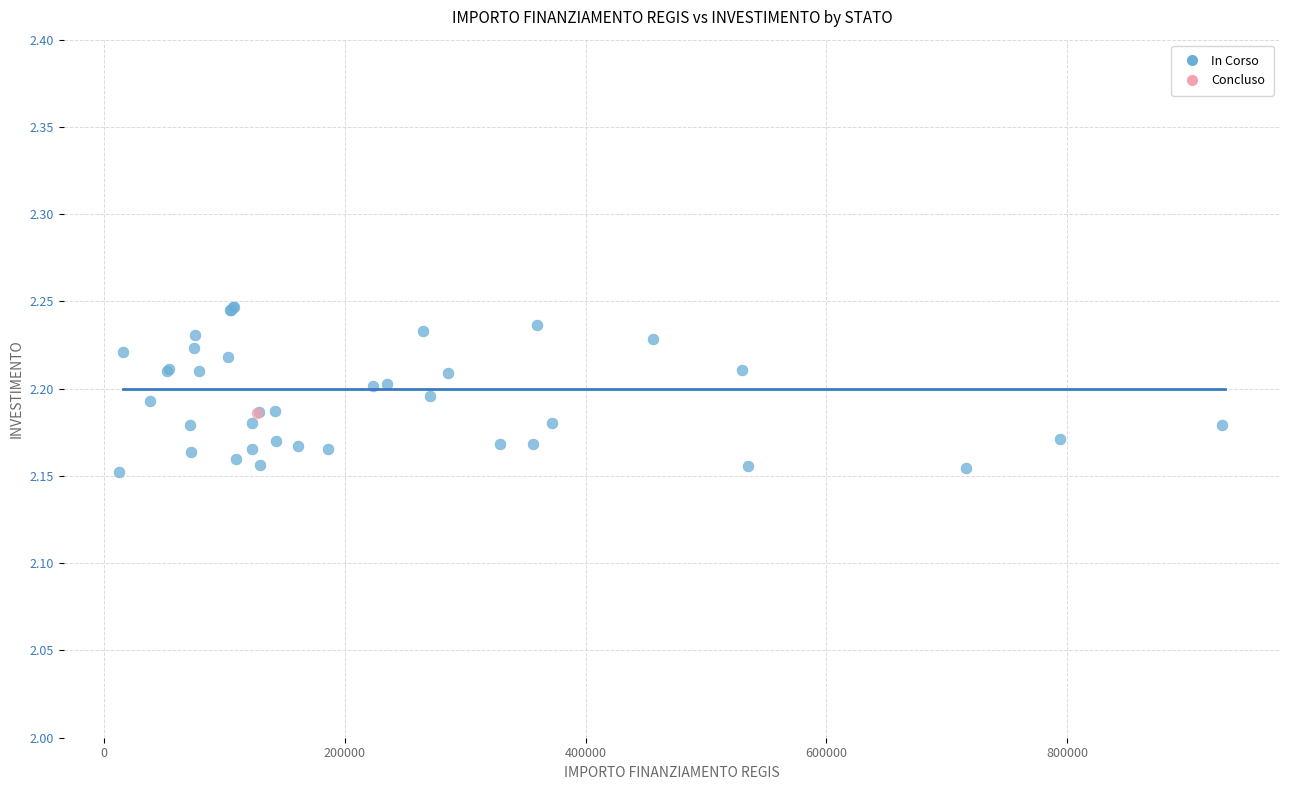

What are all the series names shown in the legend?

In Corso, Concluso